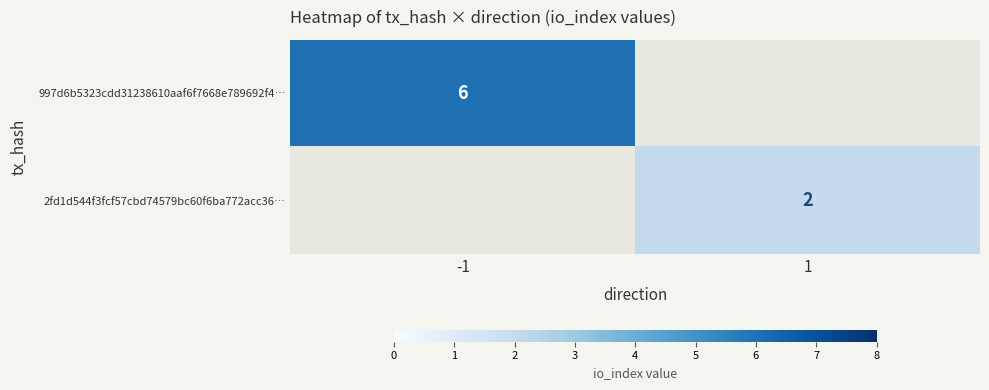

Is it true that 997d6b5323cdd31238610aaf6f7668e789692f4… equals 6 at -1?

True